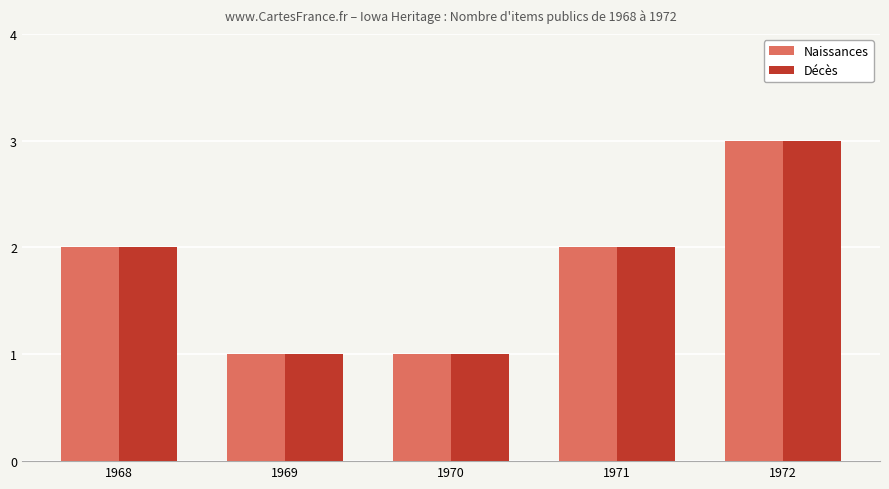

At which category does the chart reach its peak across all series?

1972